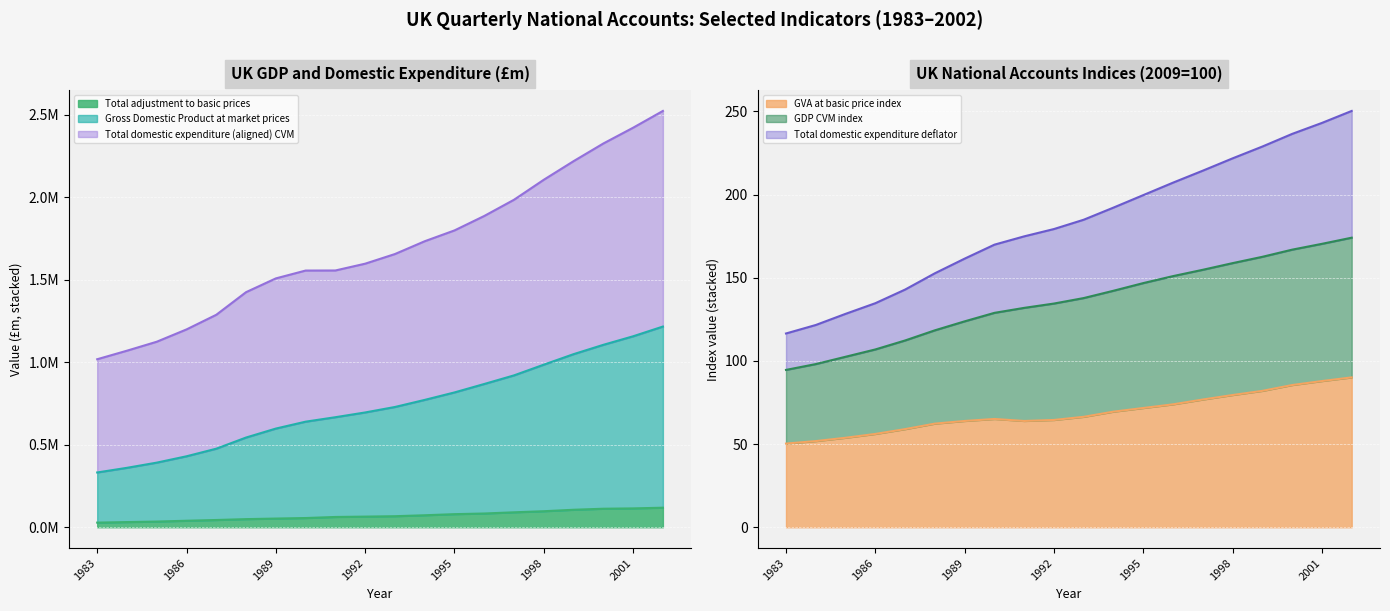

What is the minimum value for GVA at basic price index?

50.3